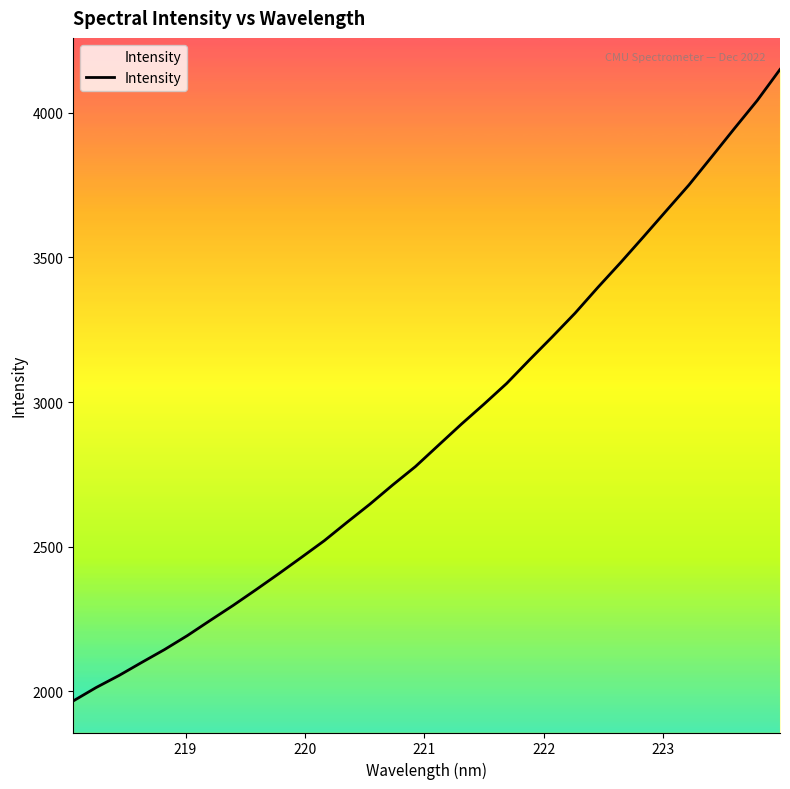

Does the chart have visible grid lines?

No